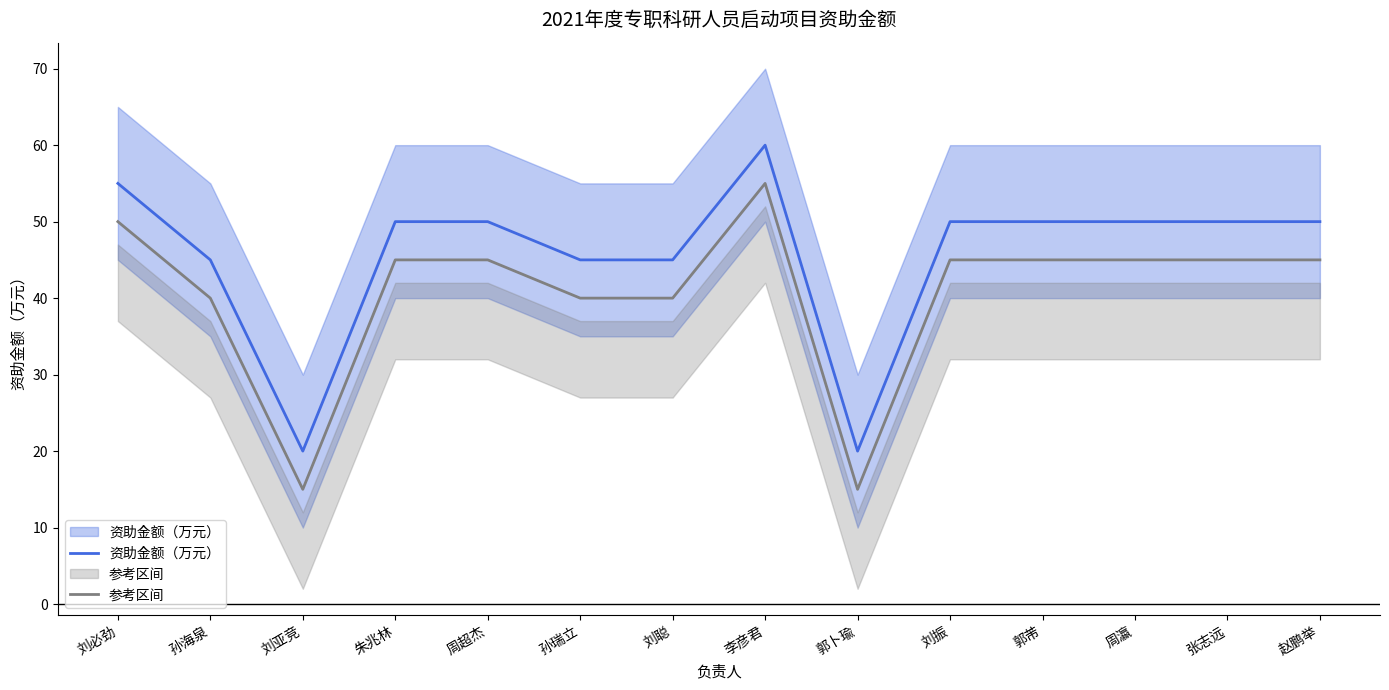

Which series changed the most between 孙海泉 and 周瀛?

资助金额（万元）